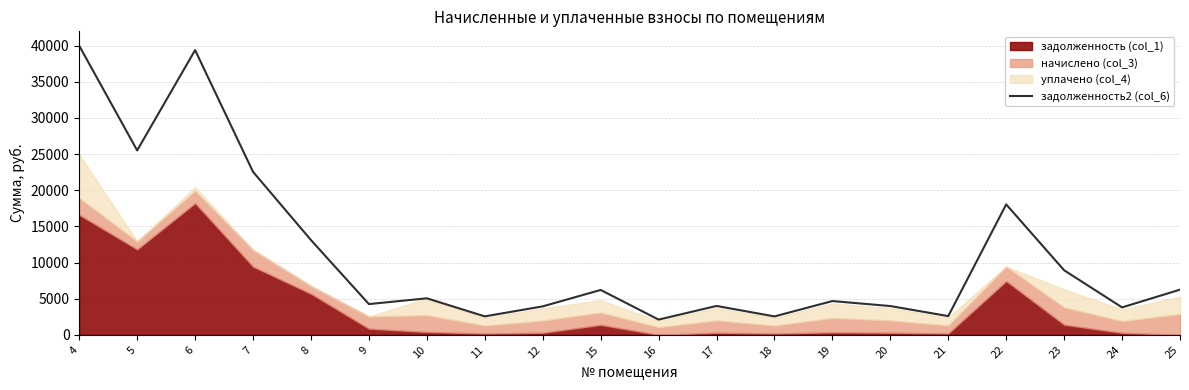

At which category does the data reach its first local peak?

6